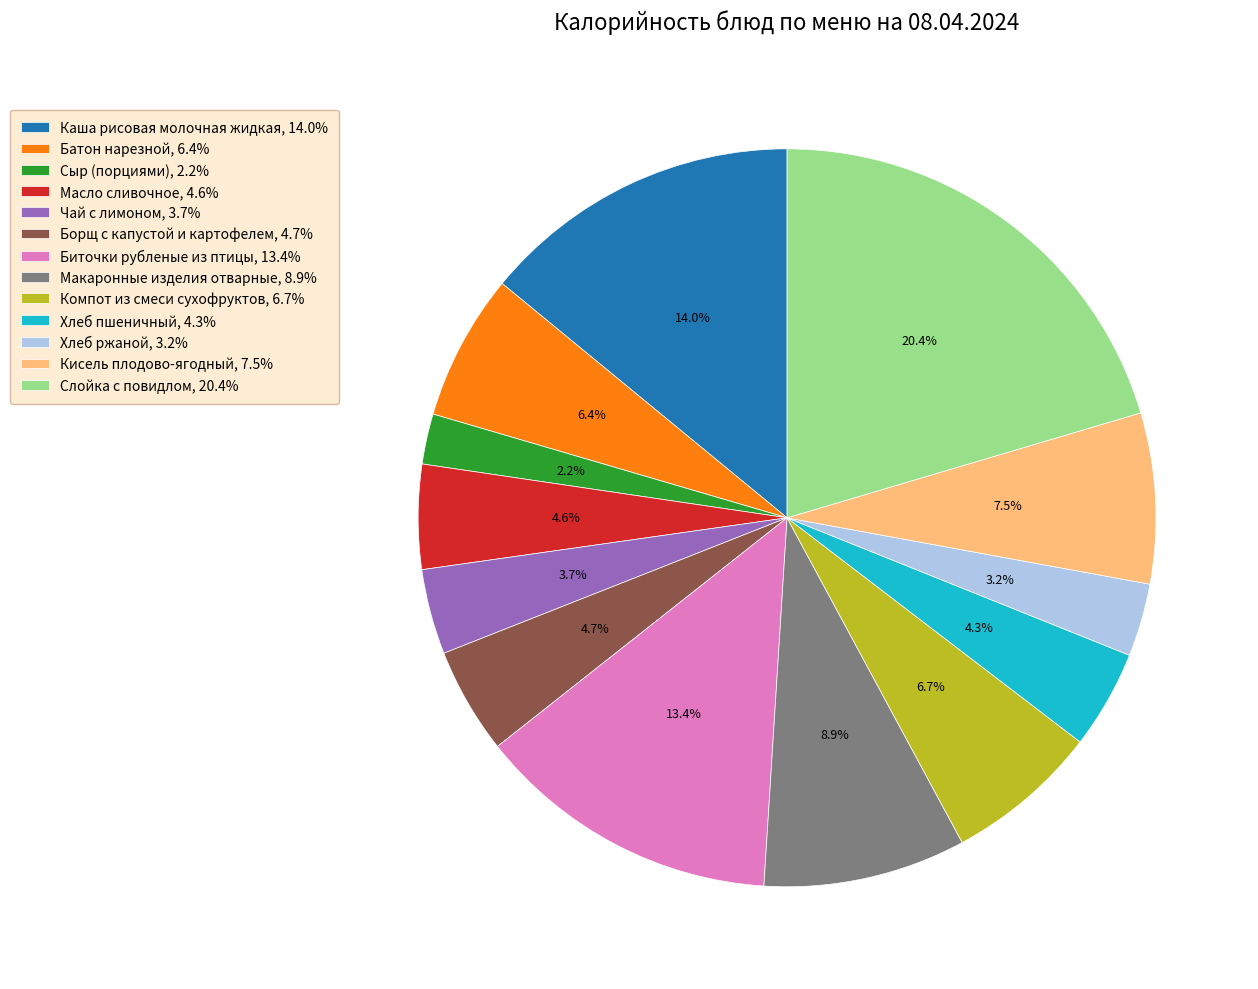

What is the largest slice in the pie chart?

Слойка с повидлом